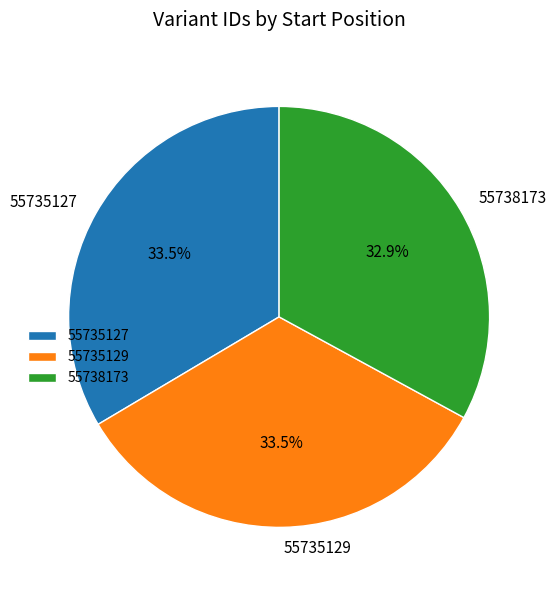

Which slice is the smallest?

55738173